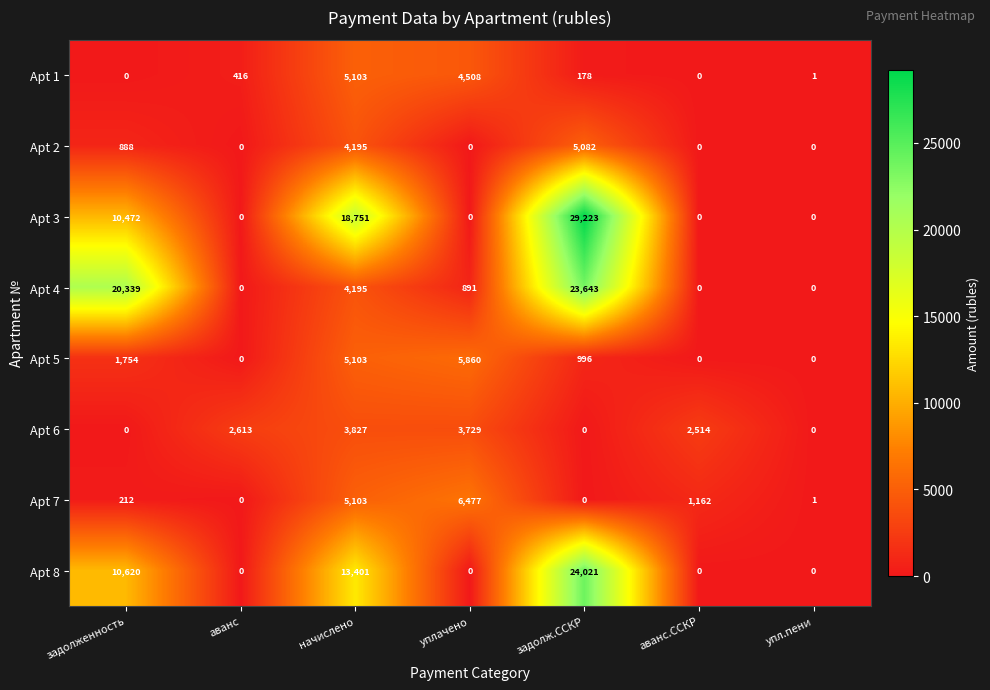

What is the approximate value of Apt 6 at начислено, to the nearest 50?

3850